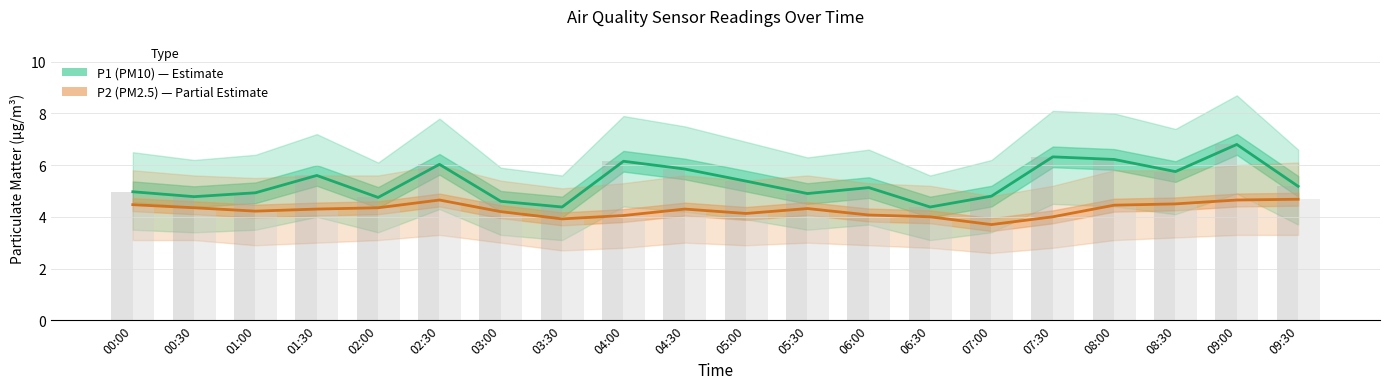

Count the number of categories in the chart.

20